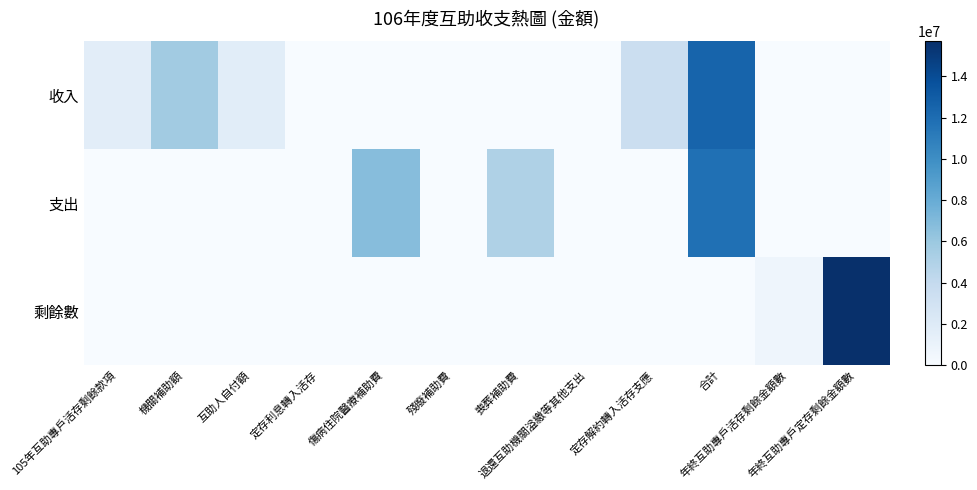

What is the spread (max minus min) of values at 定存解約轉入活存支應?

3500000